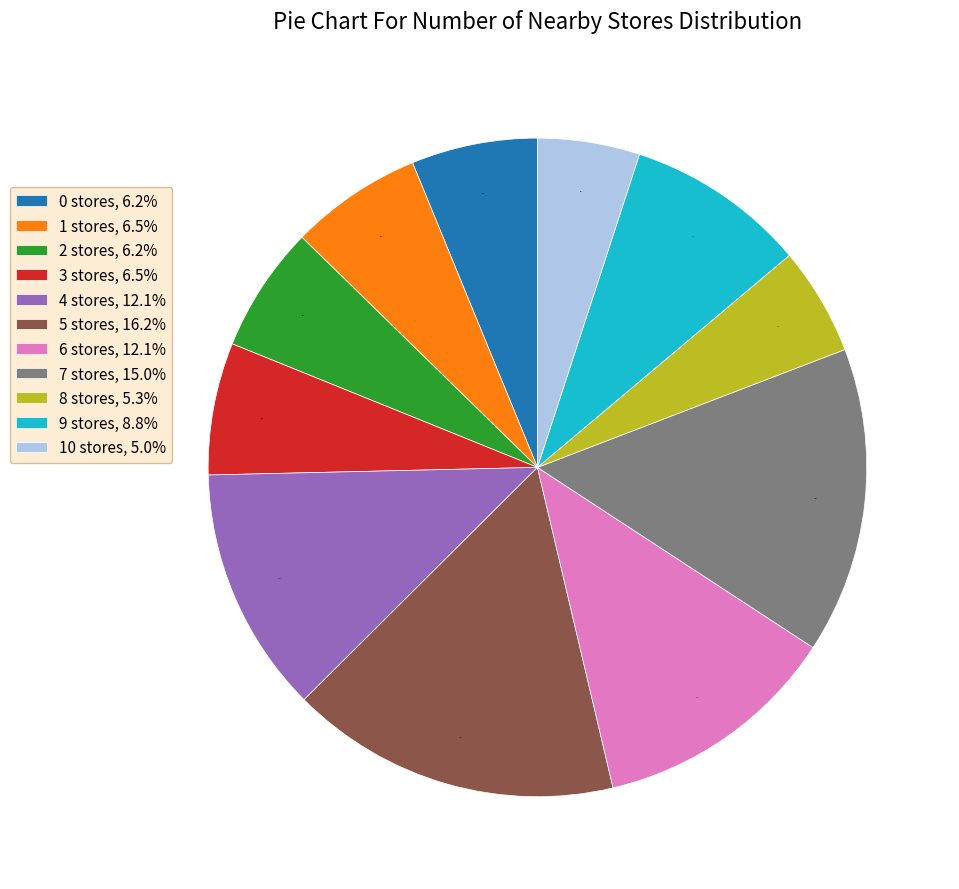

True or false: 4 stores accounts for 23% of the total.

False